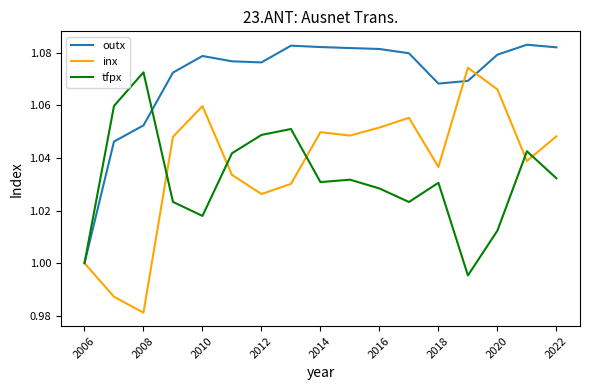

How many lines are shown in the chart?

3